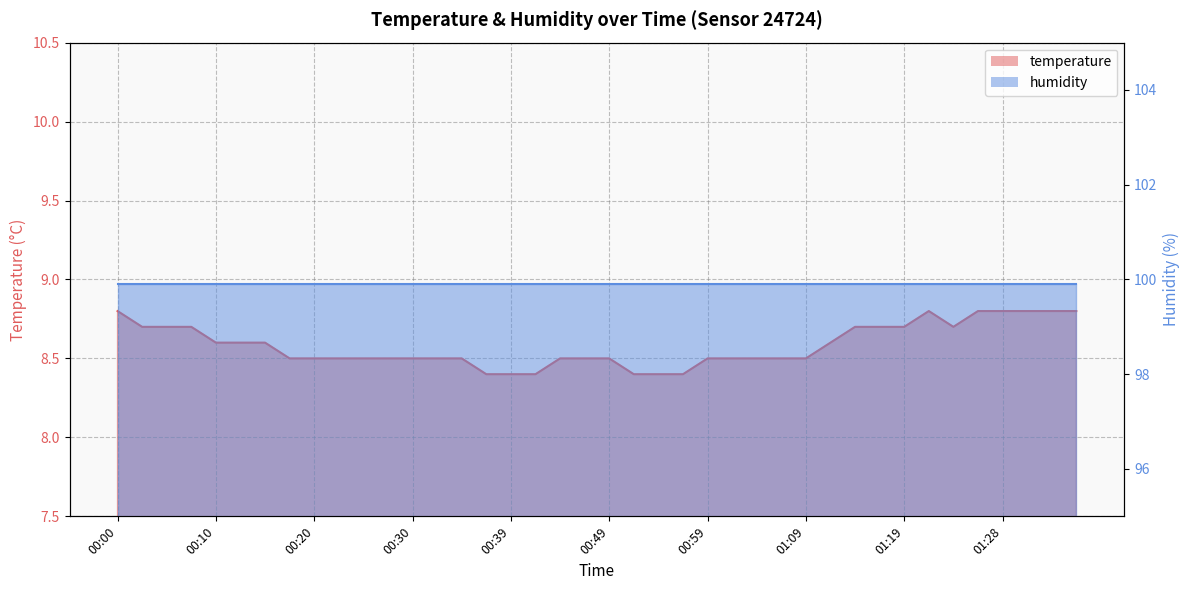

True or false: the data has more than 2 interior local peaks.

False